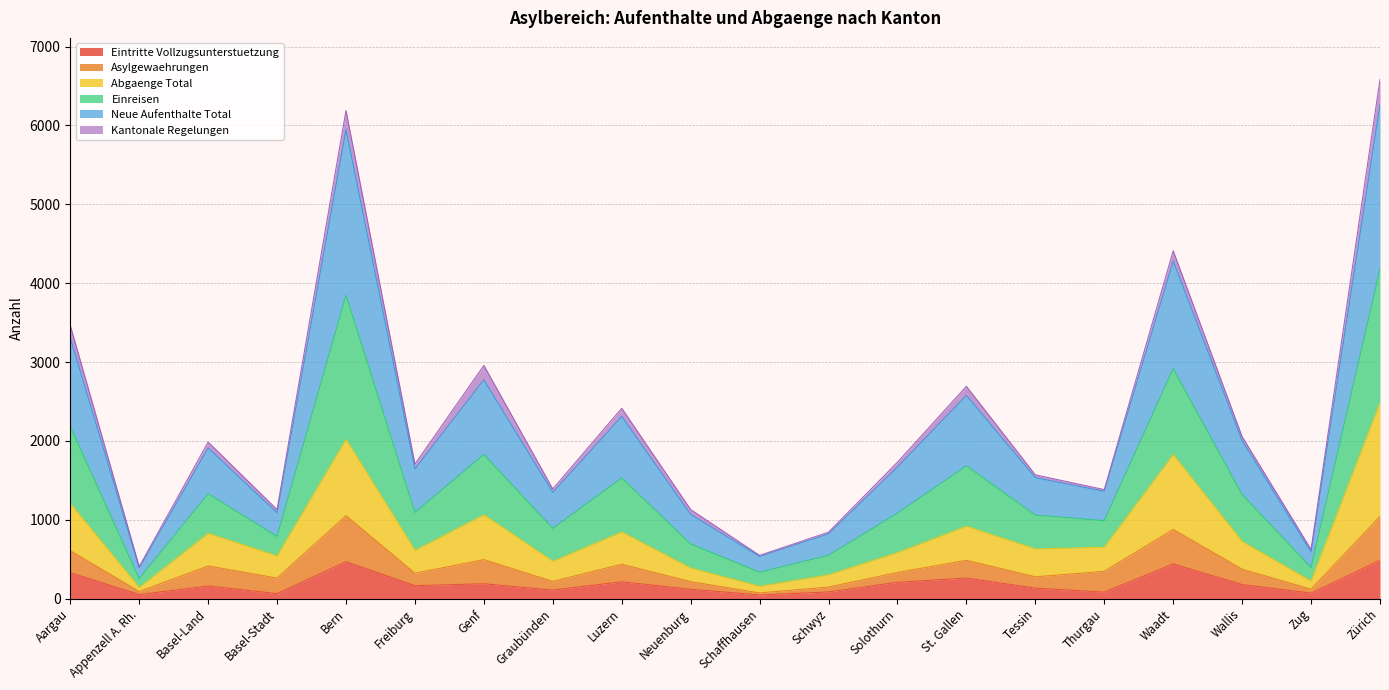

What is the total value across all series at Bern?

6189